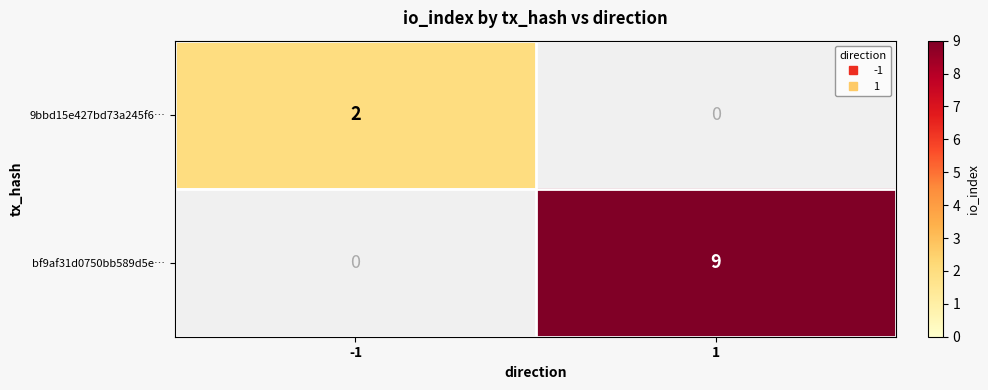

At which label does bf9af31d0750bb589d5e… reach its minimum?

-1